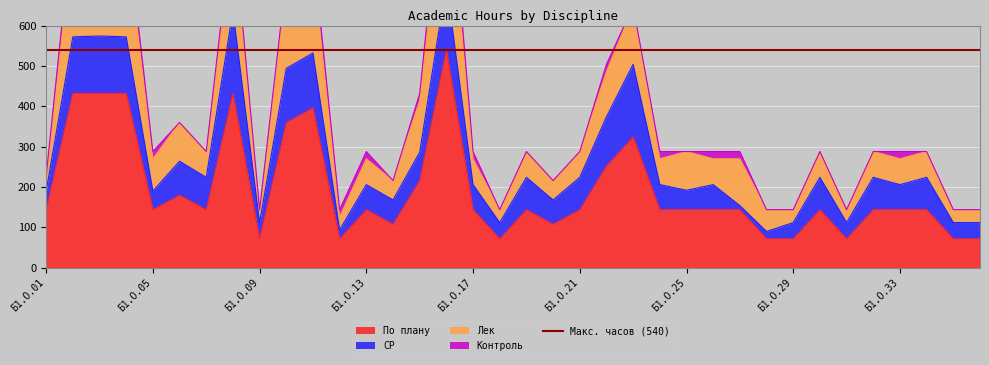

The Лек series shows 54 at Б1.О.08. True or false?

False